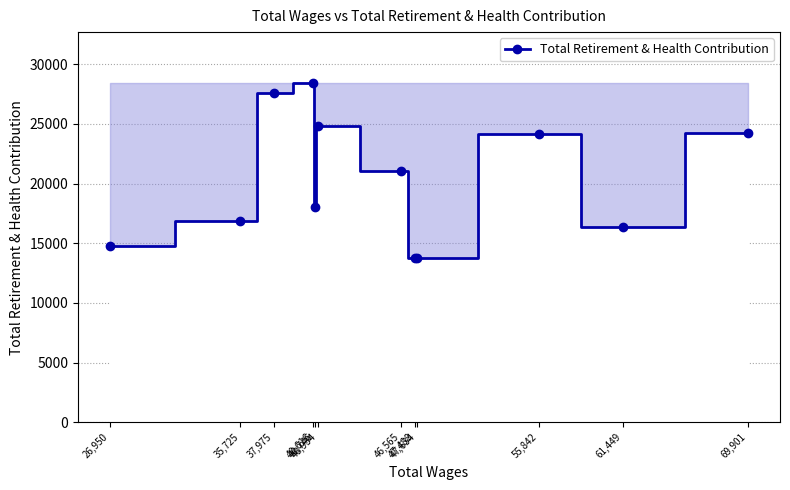

What is the value of the 1st point from the left?

14772